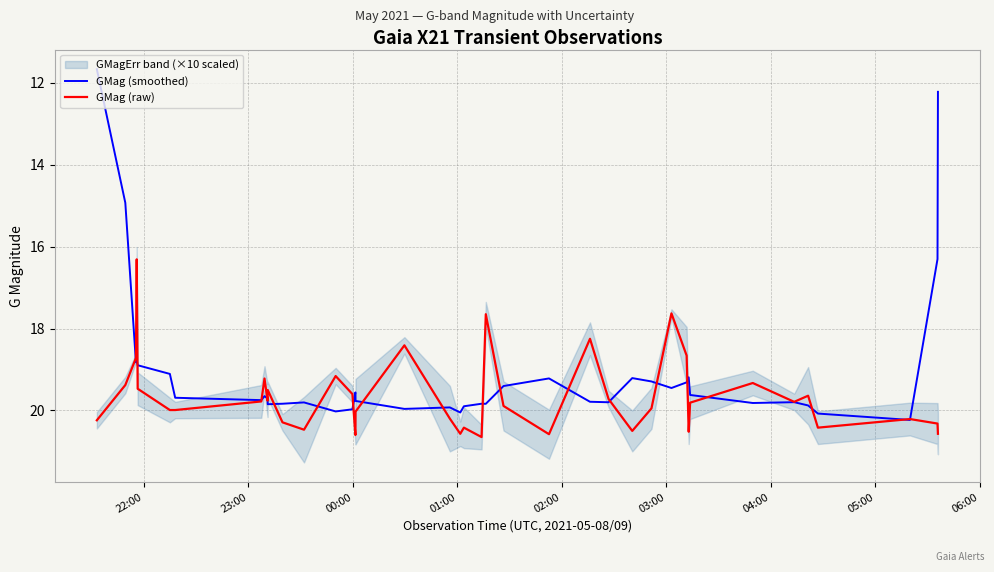

What is the sum of all GMag (raw) values?

786.2